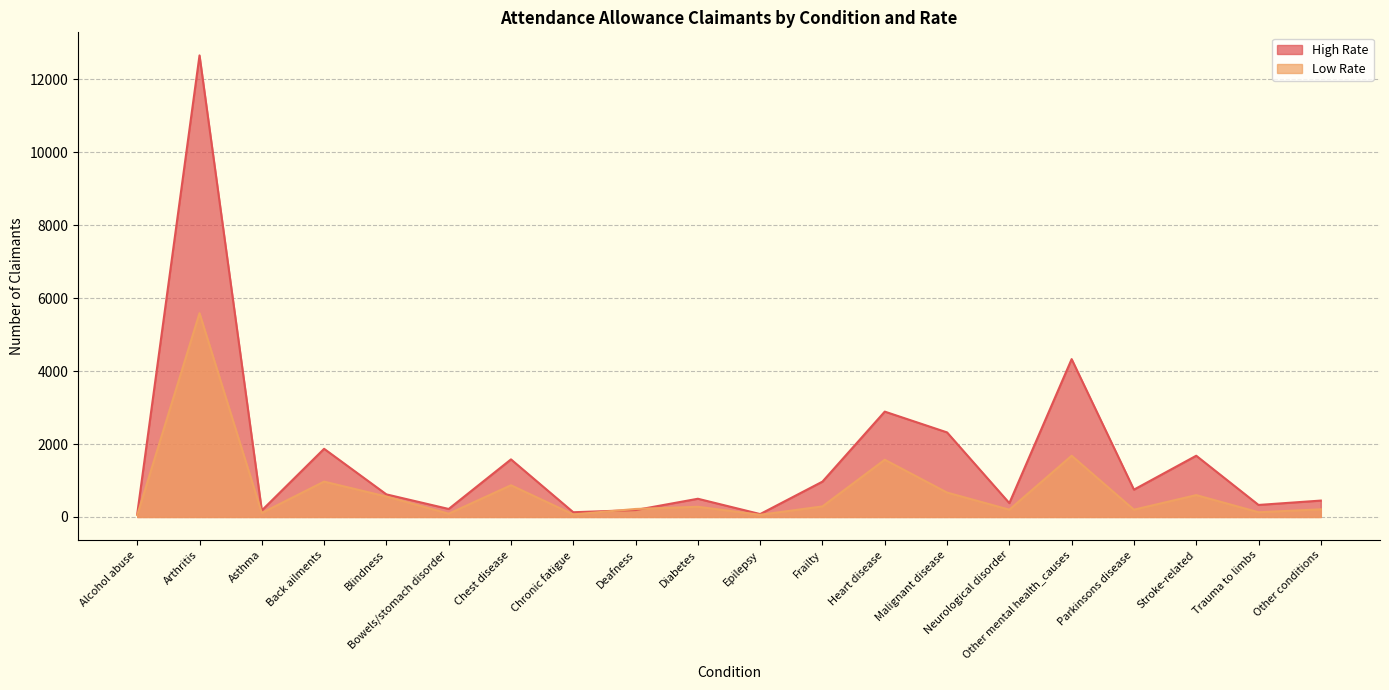

Which series has the largest range (max minus min)?

High Rate